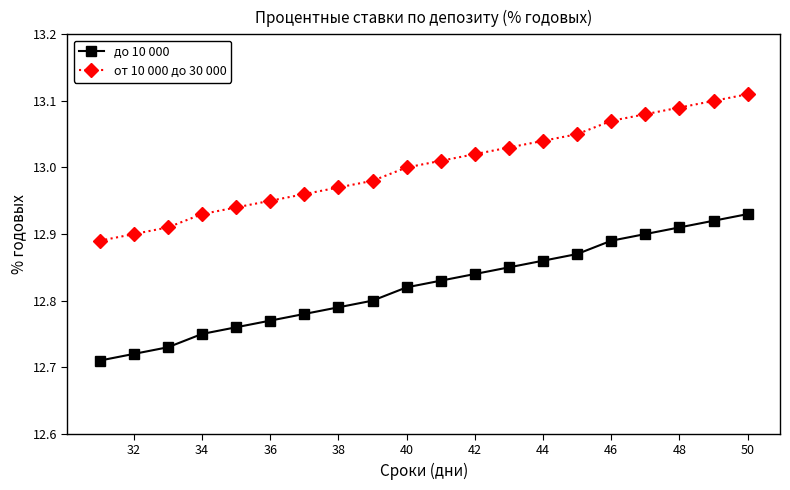

True or false: до 10 000 and от 10 000 до 30 000 intersect in this chart.

False